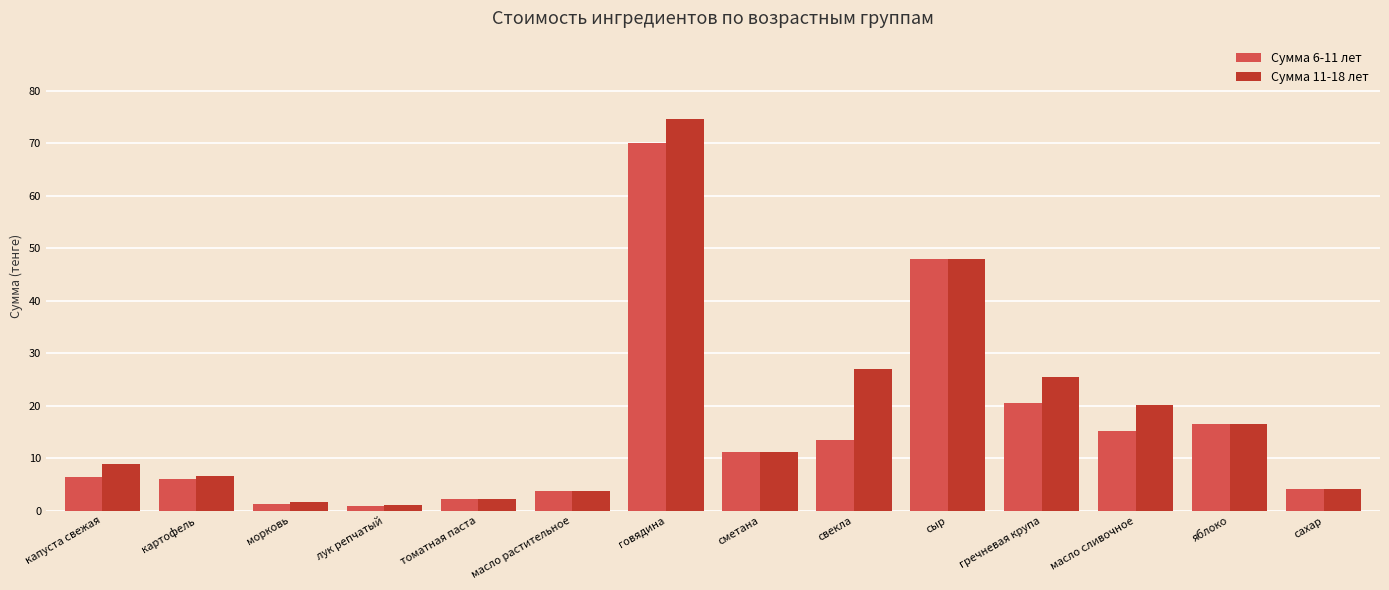

Is the value of Сумма 6-11 лет at сметана greater than the value of Сумма 11-18 лет at капуста свежая?

Yes